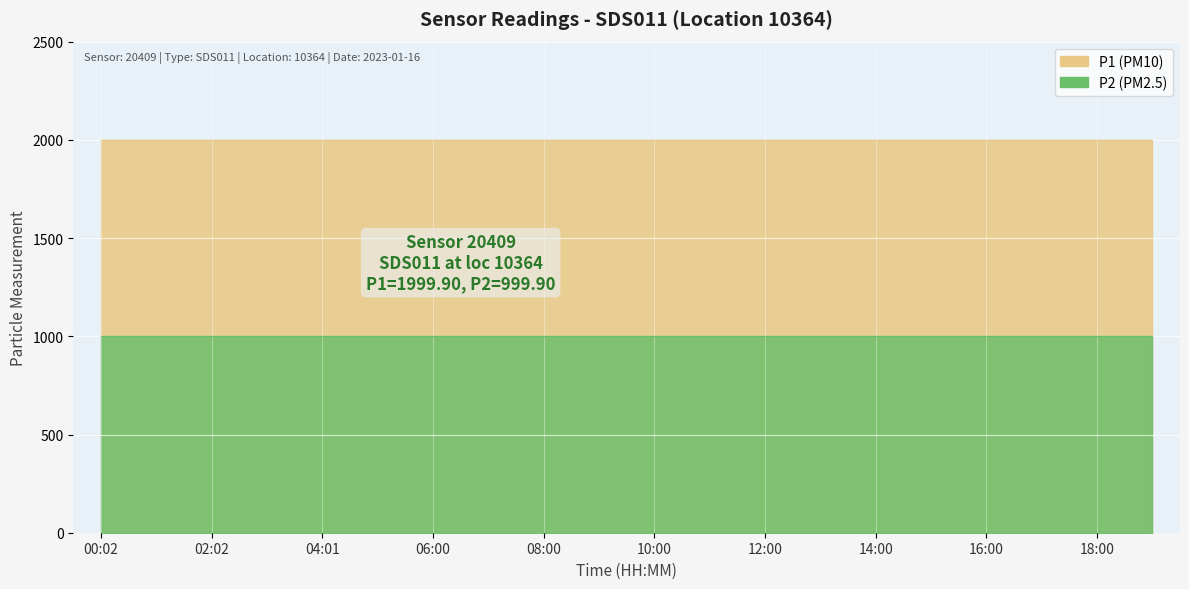

What is the sum of the P1 values at 04:01 and 03:01?

3999.8